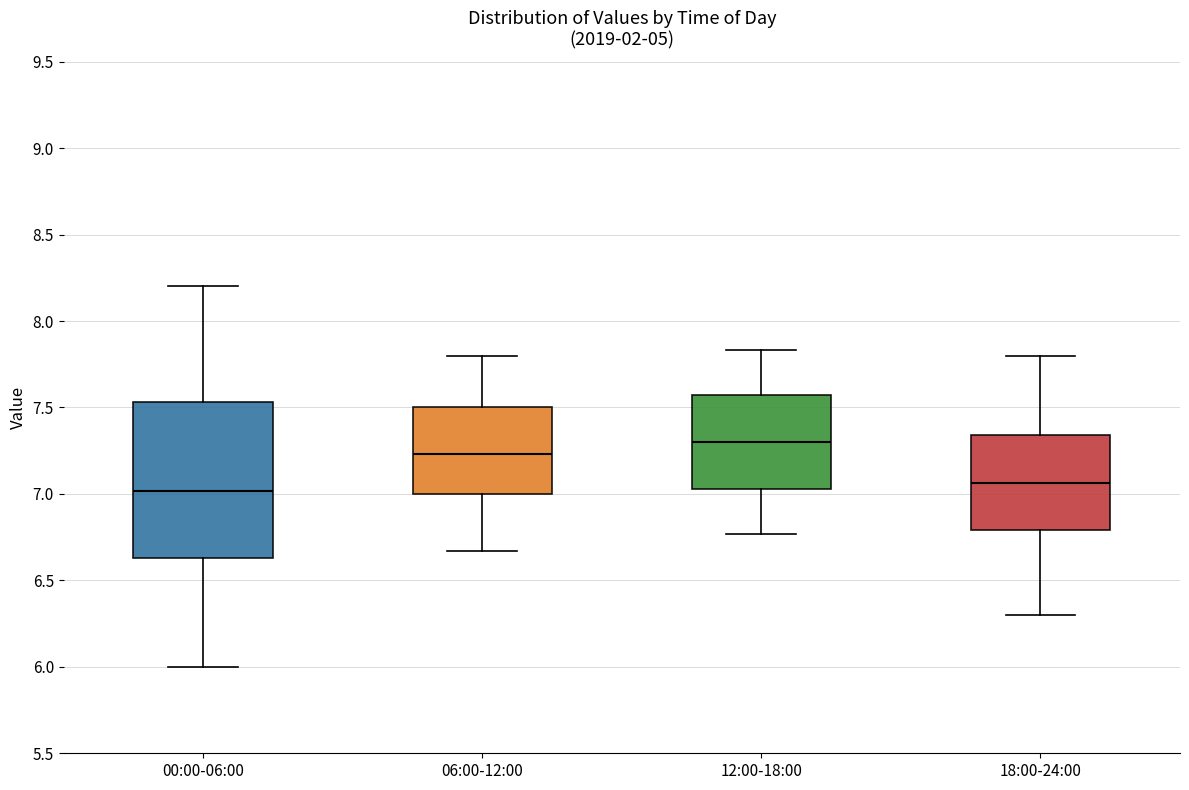

Which box is the tallest, from its lower edge to its upper edge?

00:00-06:00